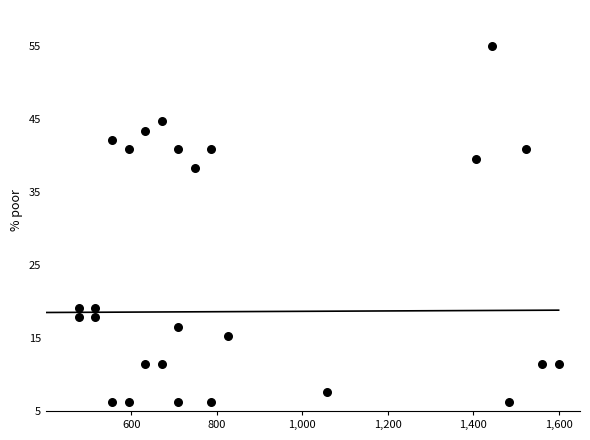

What is the range of X values (max minus min)?

1122.6